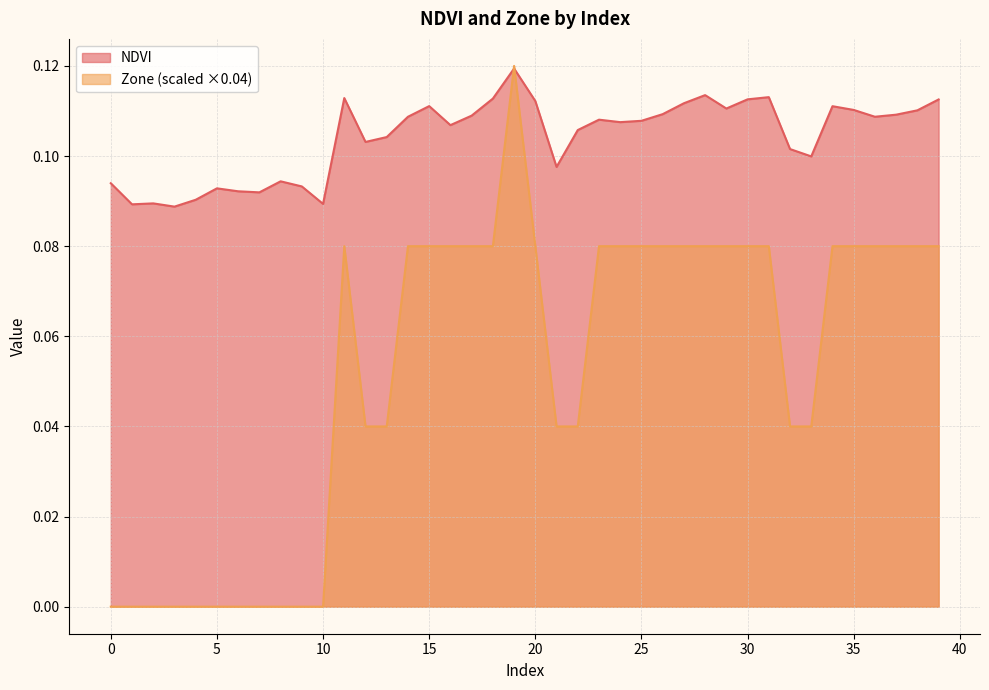

At which category is the sum across all series the highest?

19